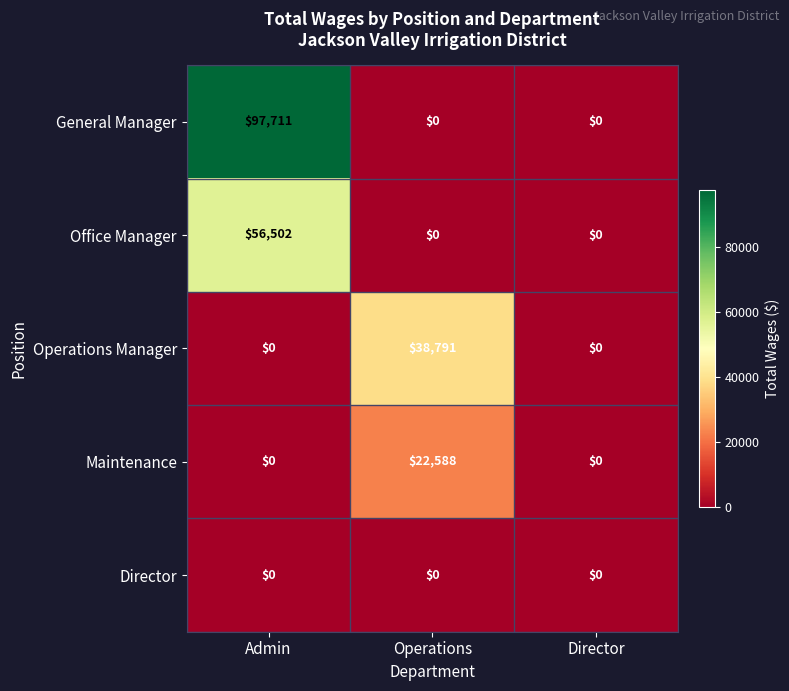

What is the difference between the maximum and minimum values in the Operations Manager series?

38791